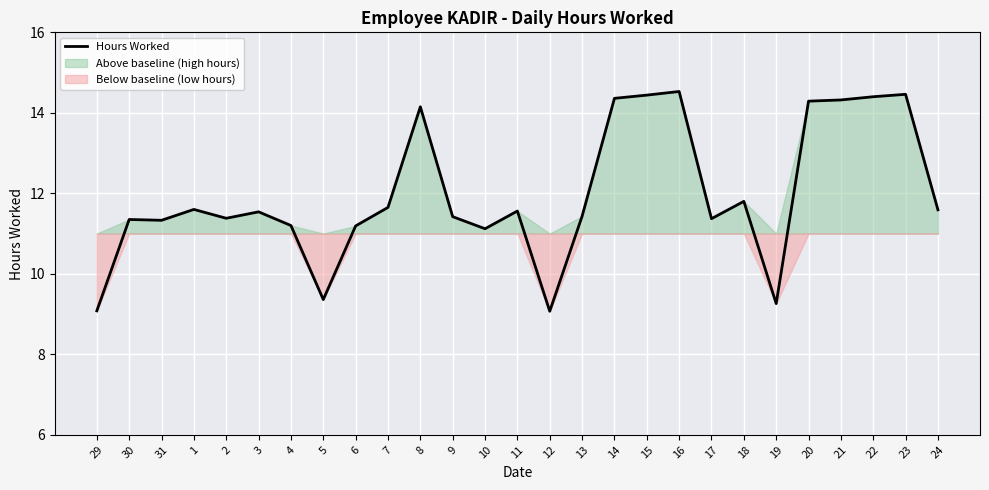

At which category does the chart reach its minimum across all series?

12